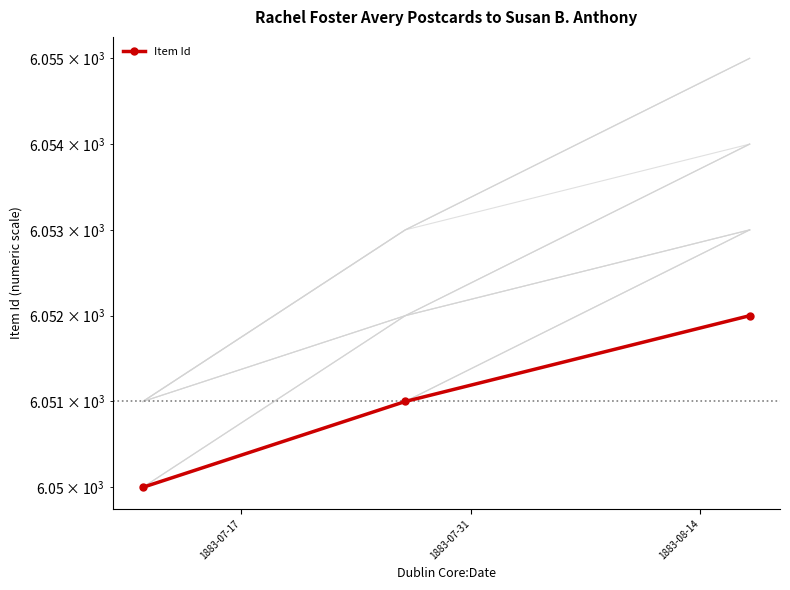

Rank the categories by value from highest to lowest.

1883-08-14, 1883-07-31, 1883-07-17